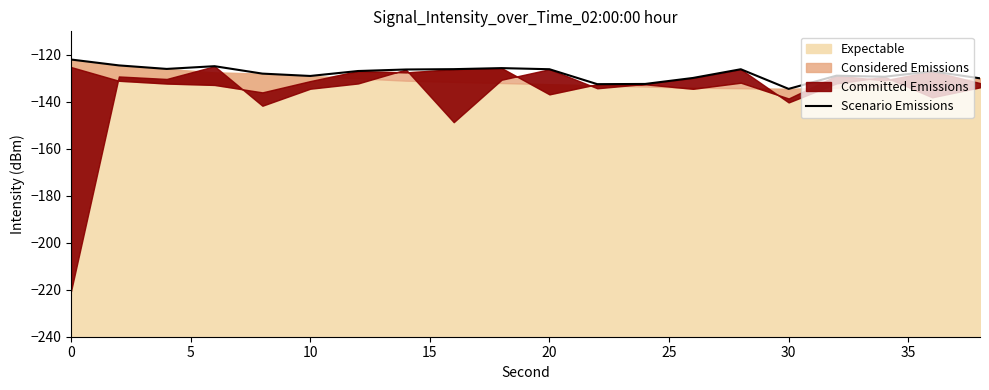

What is the minimum value for Scenario Emissions?

-134.5